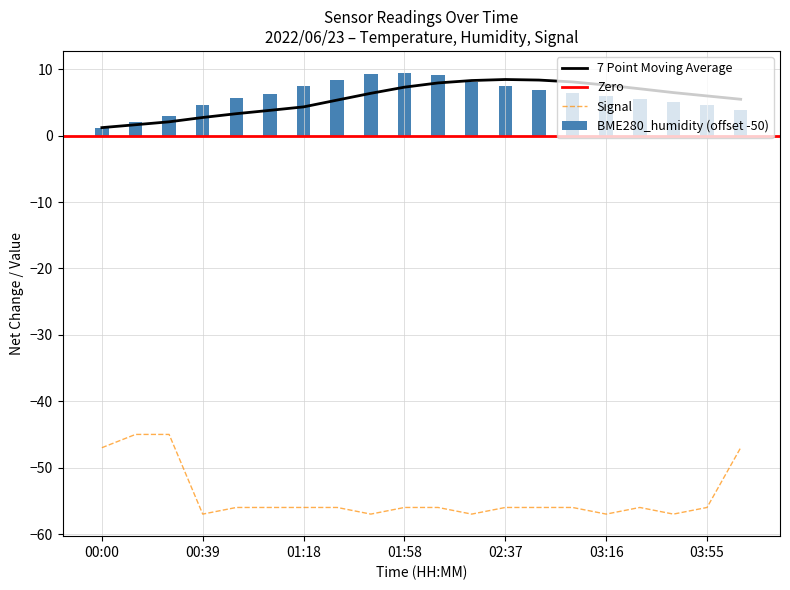

Are the bars grouped side by side (vs. stacked)?

Yes